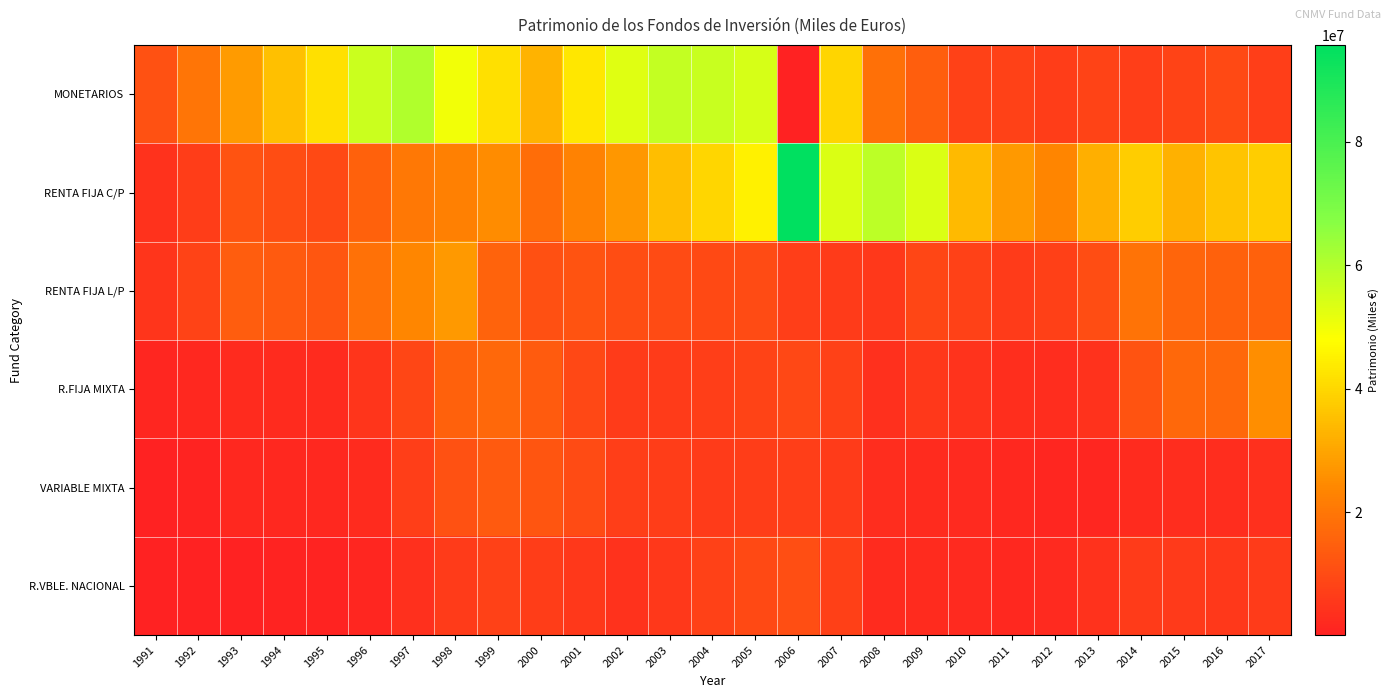

Which category has the lowest value across all series?

2006